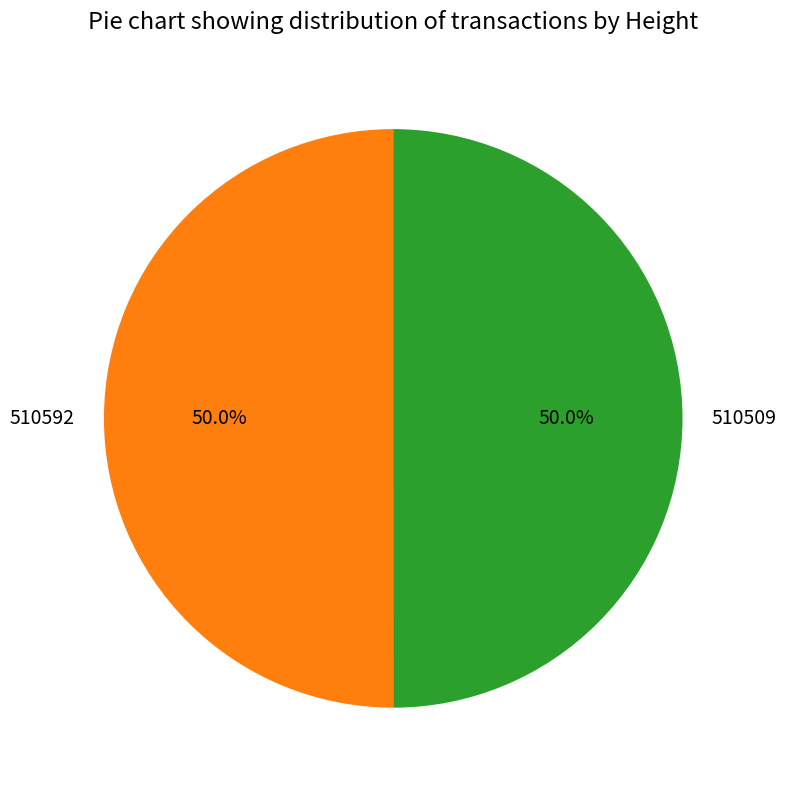

What is the ratio of the value at 510592 to the value at 510509?

1.0